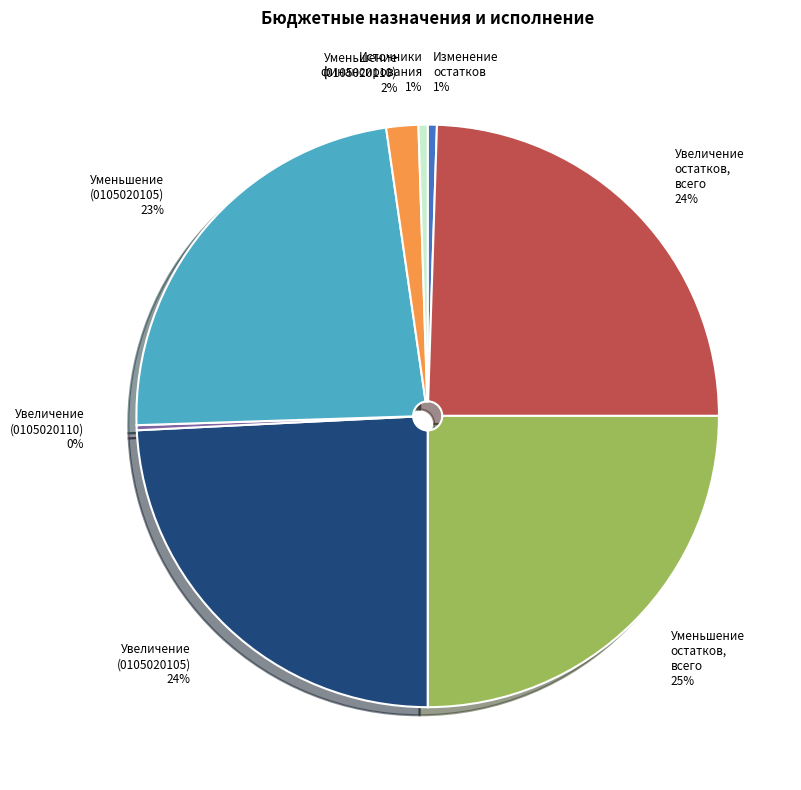

Which category has the biggest portion of the pie?

Уменьшение остатков, всего 25%